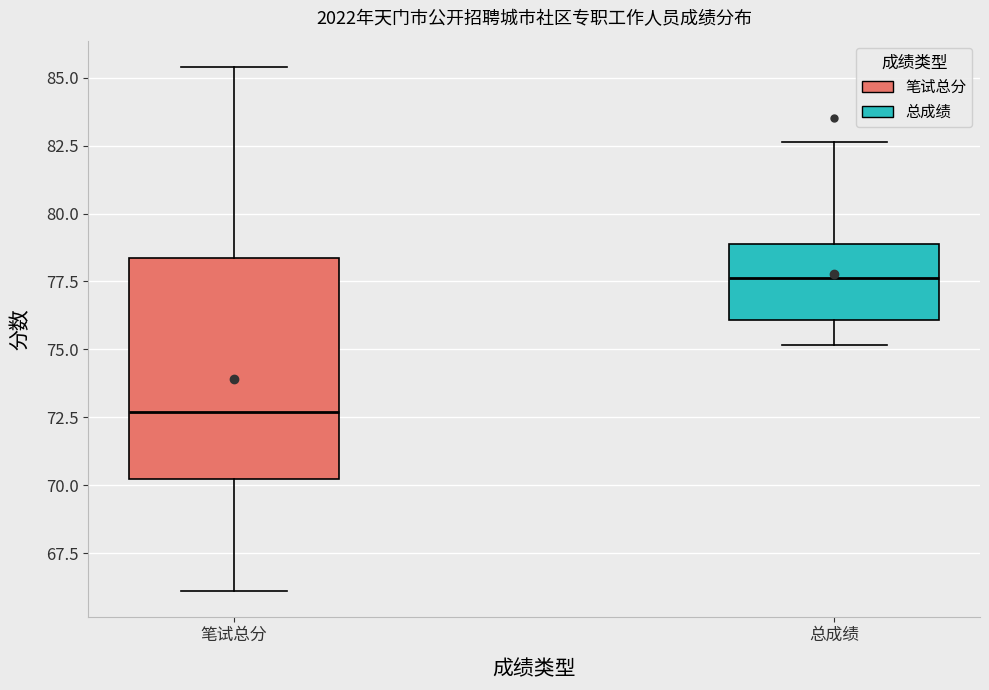

Where does the median line of the box for 总成绩 sit on the y-axis? The values are not printed on the chart, so give them approximately, as read against the axis.

77.5